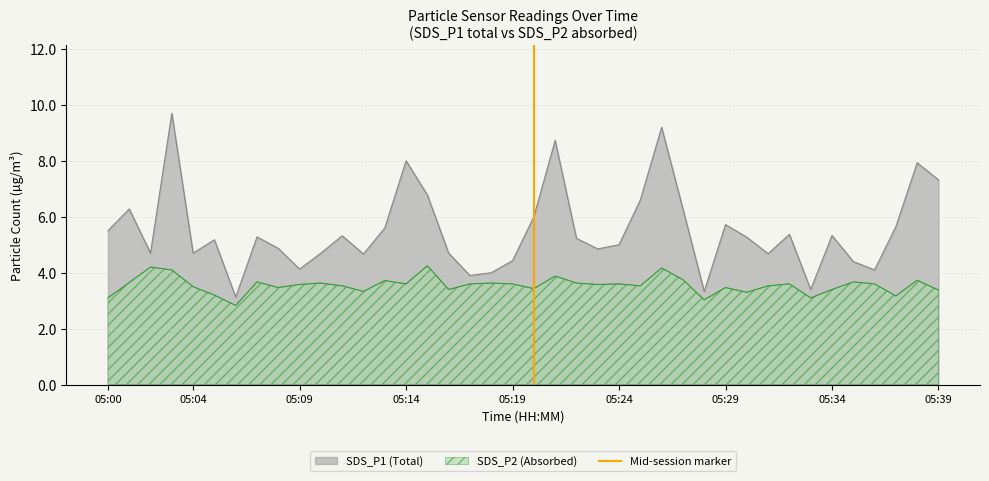

True or false: SDS_P2 (Absorbed) and SDS_P1 (Total) intersect in this chart.

False